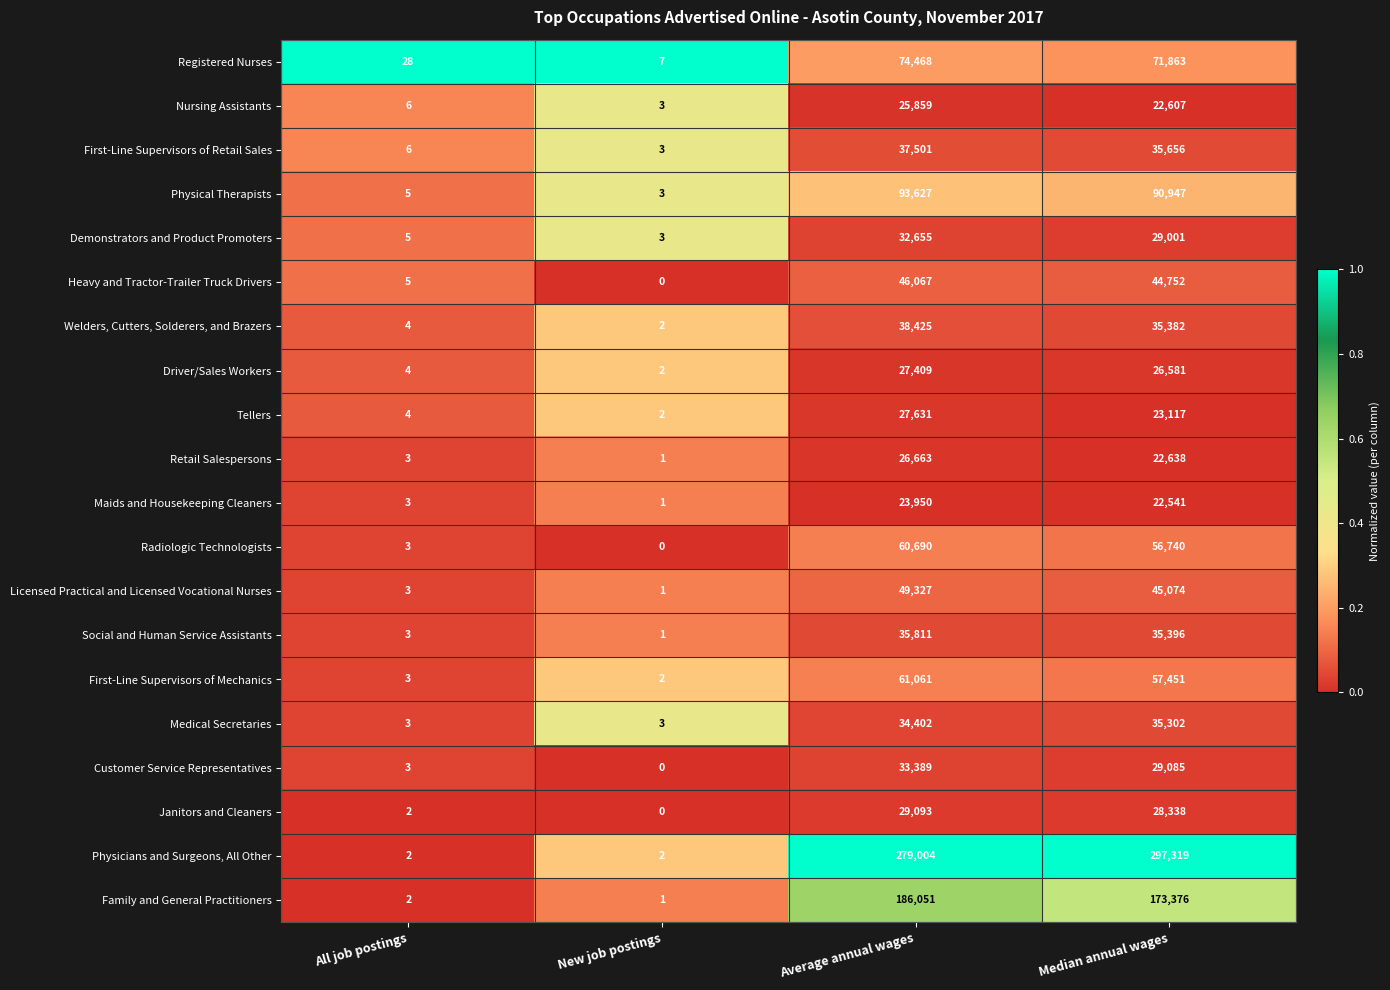

What value does the Medical Secretaries series have at Average annual wages?

34402